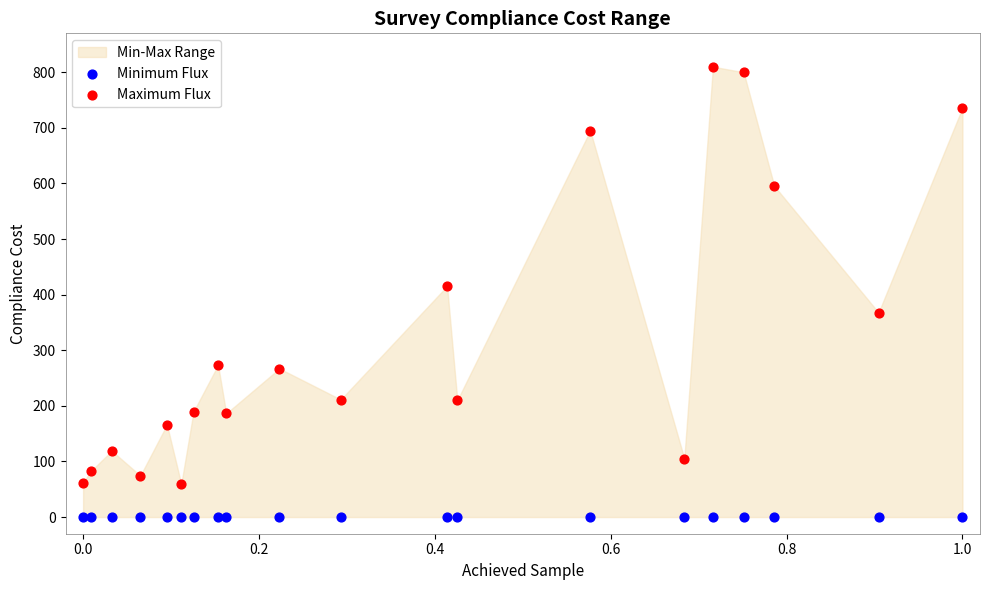

Which series reaches the maximum Y coordinate?

Maximum Flux